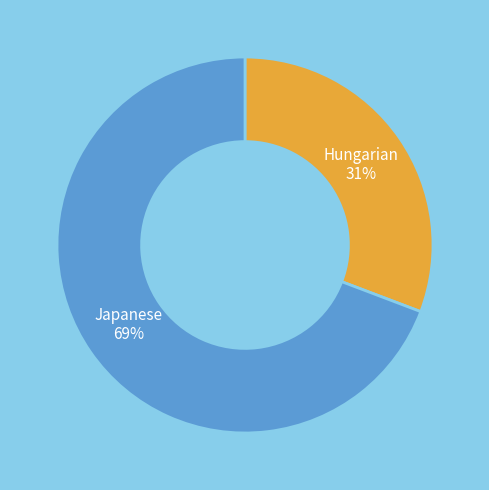

To the nearest percent, what is the average slice percentage?

50%